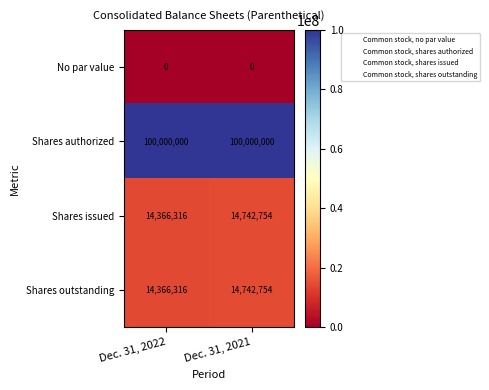

At which label does Shares outstanding reach its minimum?

Dec. 31, 2022